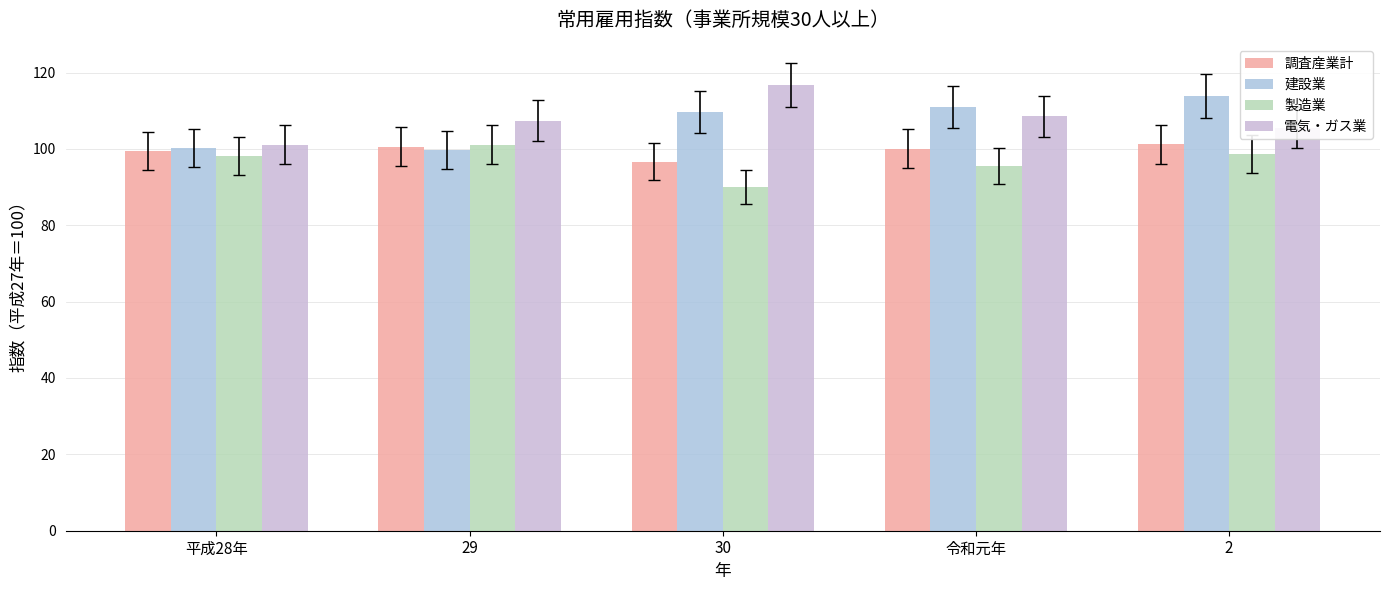

At which category is the sum across all series the highest?

2